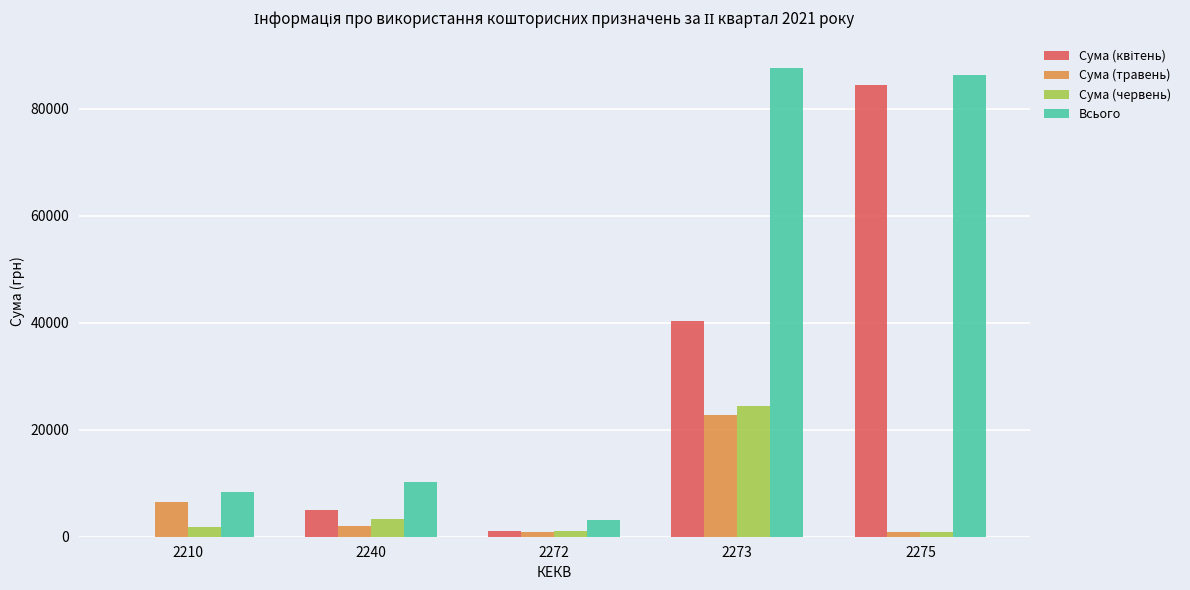

How many categories are shown in the chart?

5